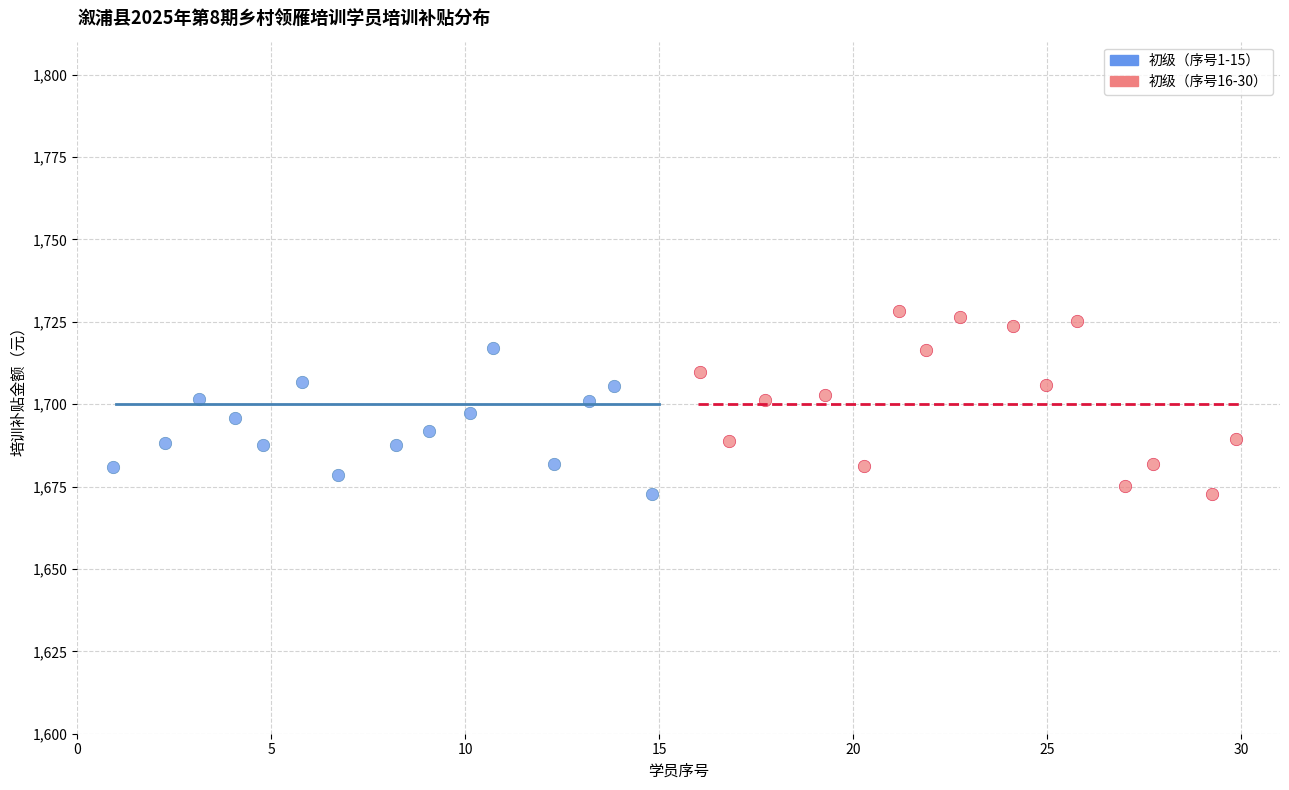

Which series has the widest spread of Y values?

初级（序号16-30）